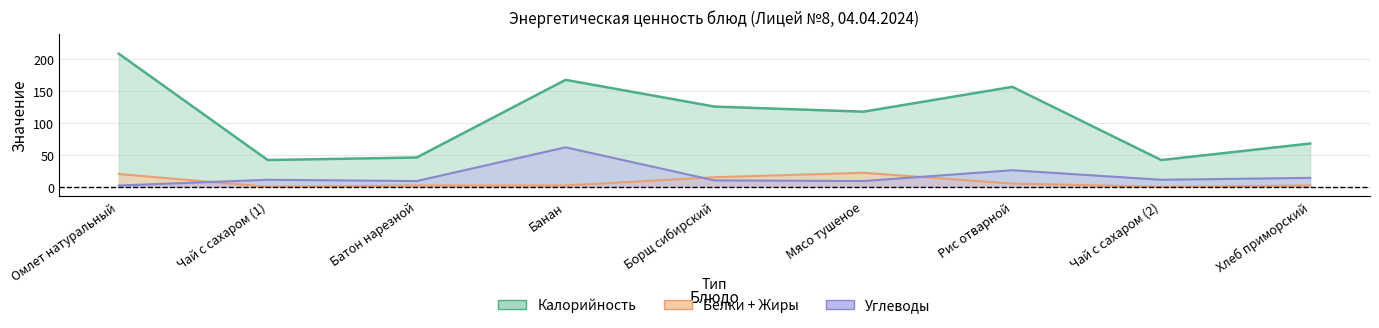

How many intersections are there between Углеводы and Белки?

3